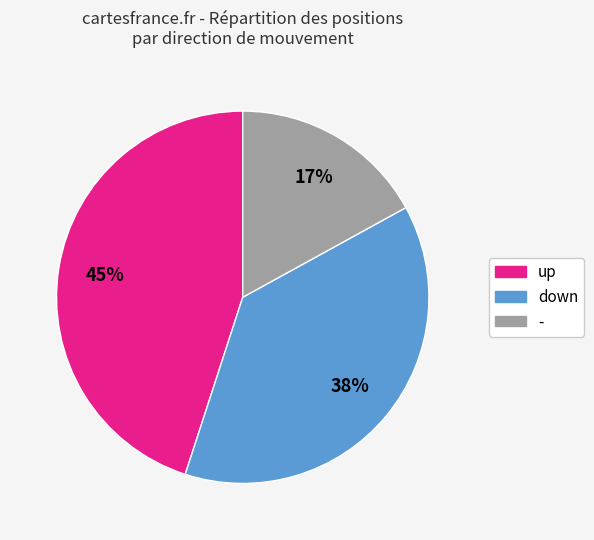

Count the number of slices in the pie.

3